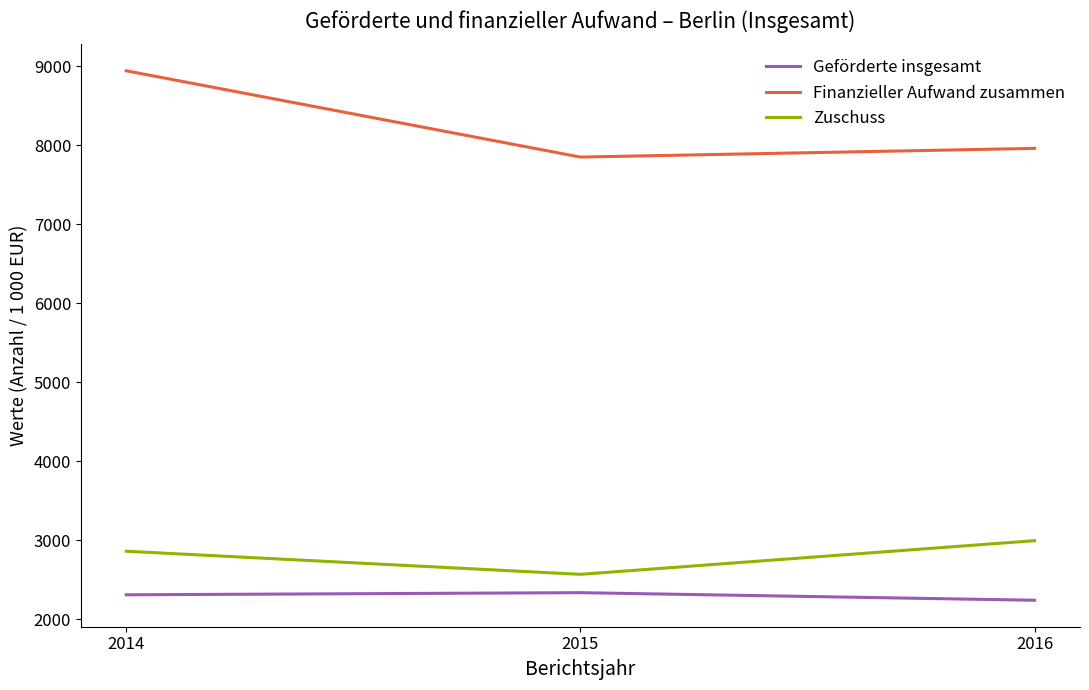

At 2016, list the series in order from smallest to largest.

Geförderte insgesamt, Zuschuss, Finanzieller Aufwand zusammen